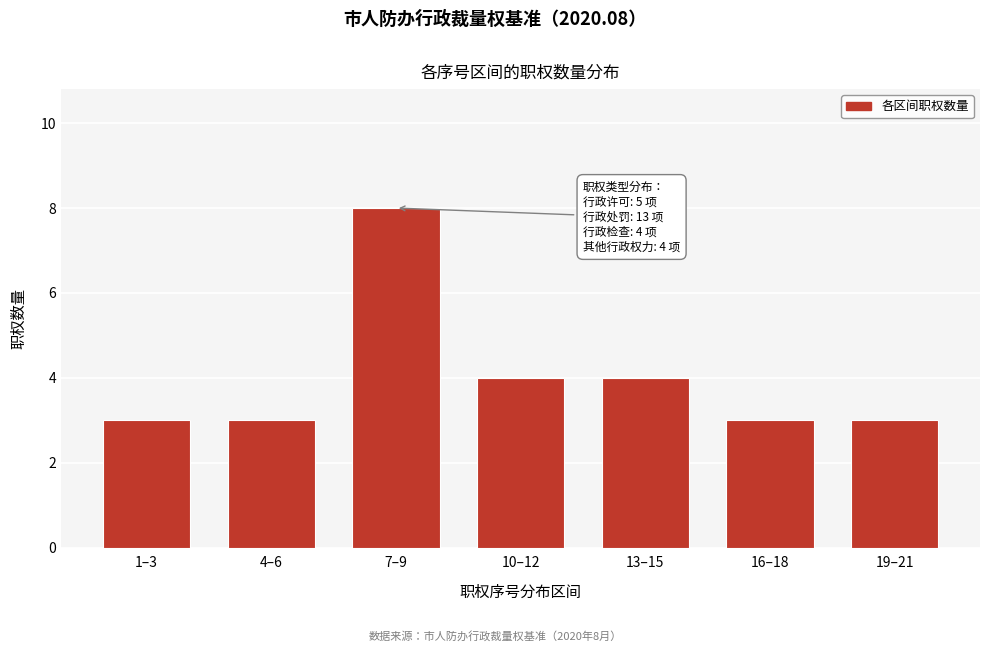

Reading right to left, extract all data points from this chart.

19–21=3	16–18=3	13–15=4	10–12=4	7–9=8	4–6=3	1–3=3